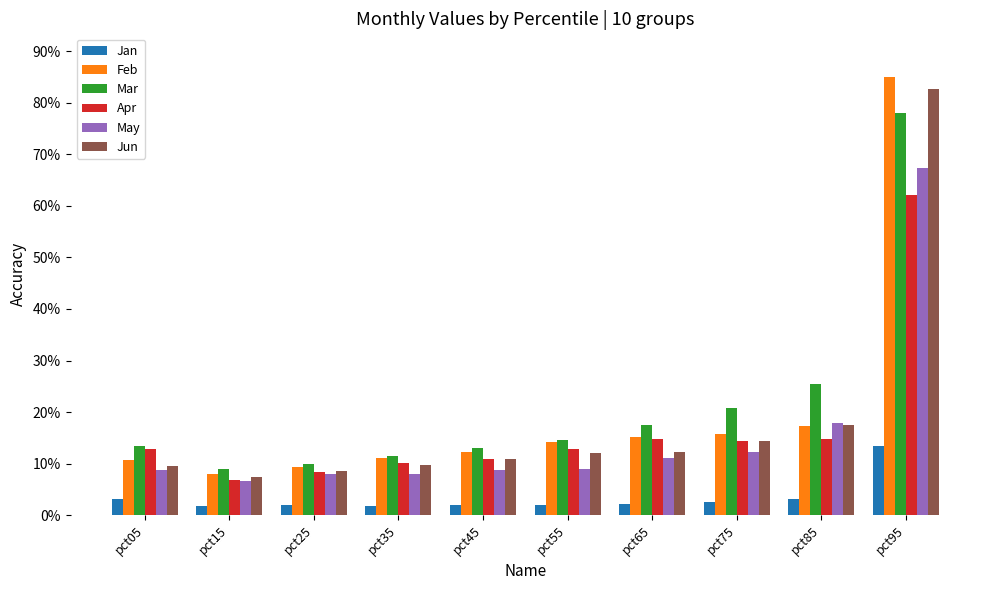

Which has a higher value, pct45 or pct35?

pct45